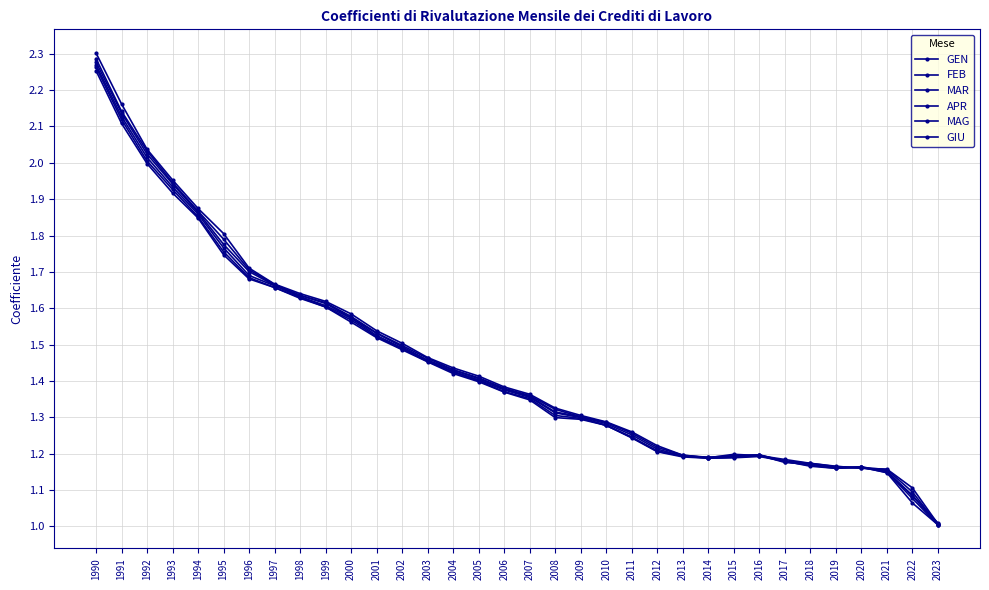

What is the difference between the second highest and second lowest values in the MAG series?

1.0